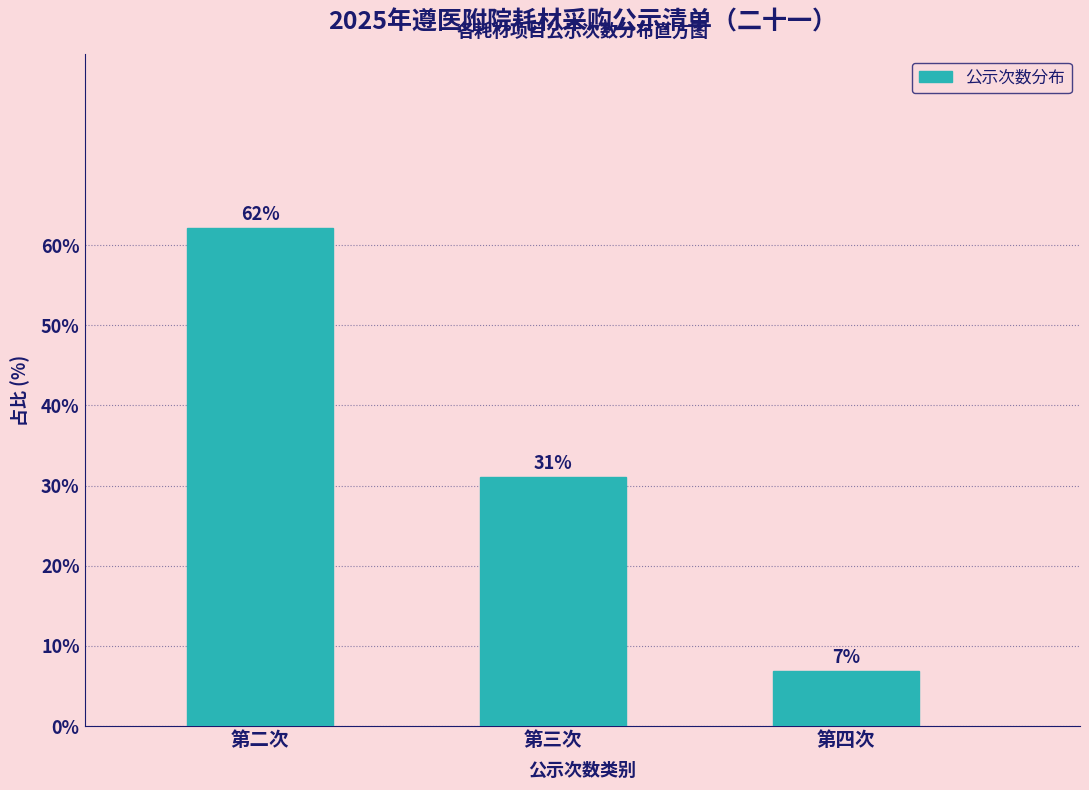

Where does the data first go above 31?

第二次